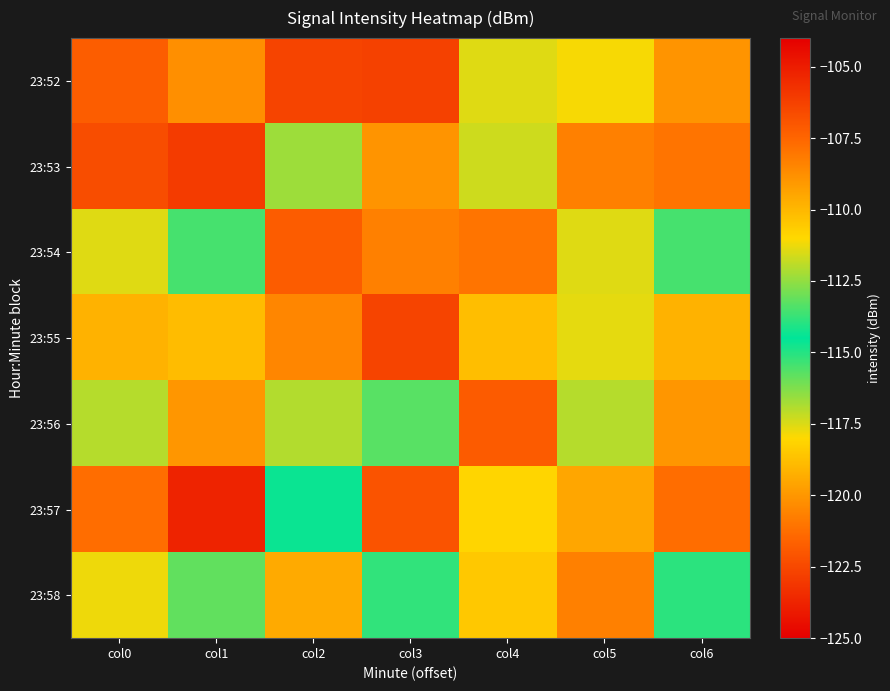

What is the smallest value displayed?

-122.6